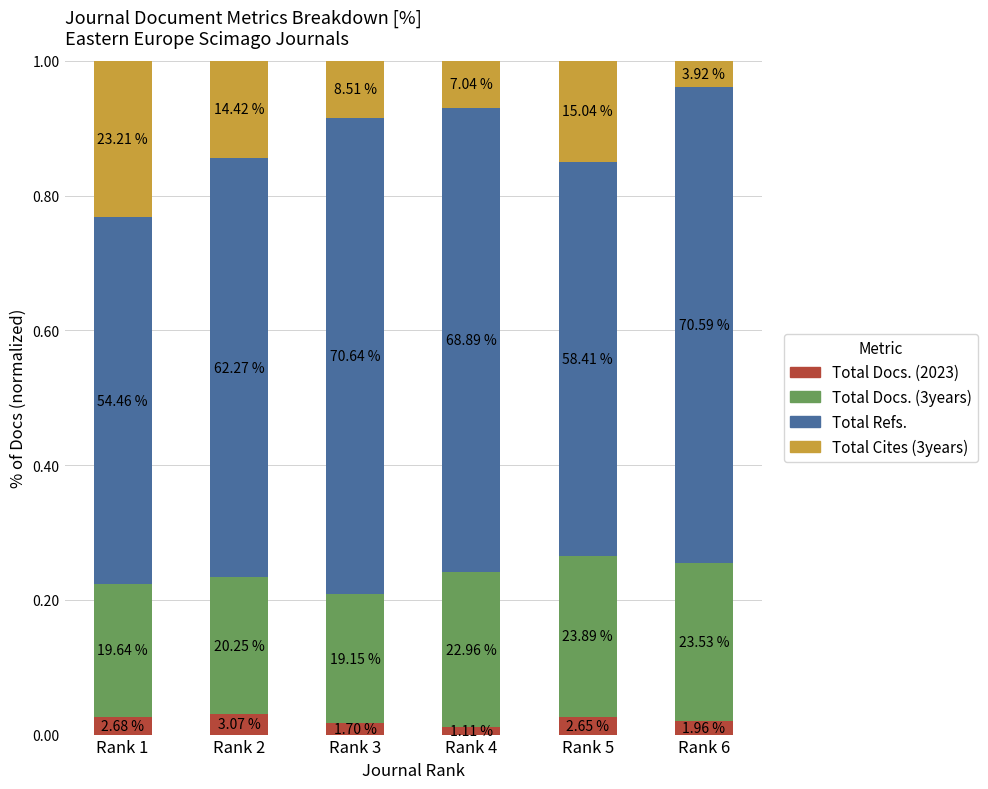

Rank the series at Rank 2 from highest to lowest value.

Total Refs., Total Docs. (3years), Total Cites (3years), Total Docs. (2023)